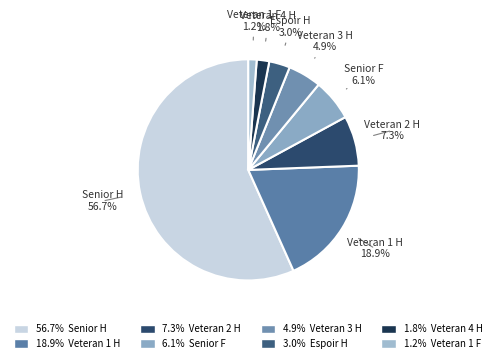

Which slice is the smallest?

Veteran 1 F